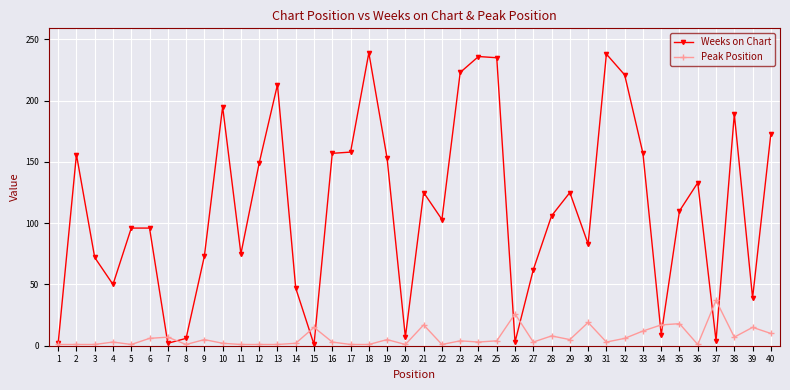

What is the highest value of the Weeks on Chart series?

239